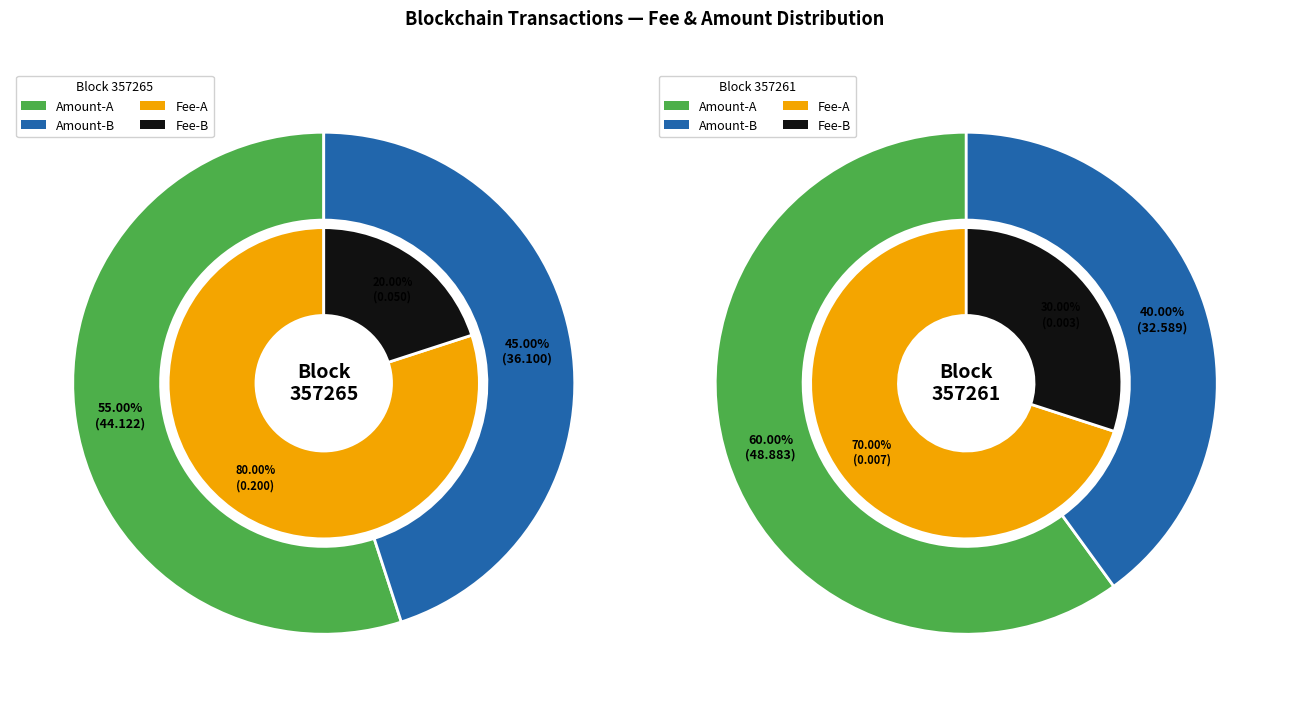

True or false: 357265 accounts for 43% of the total.

False